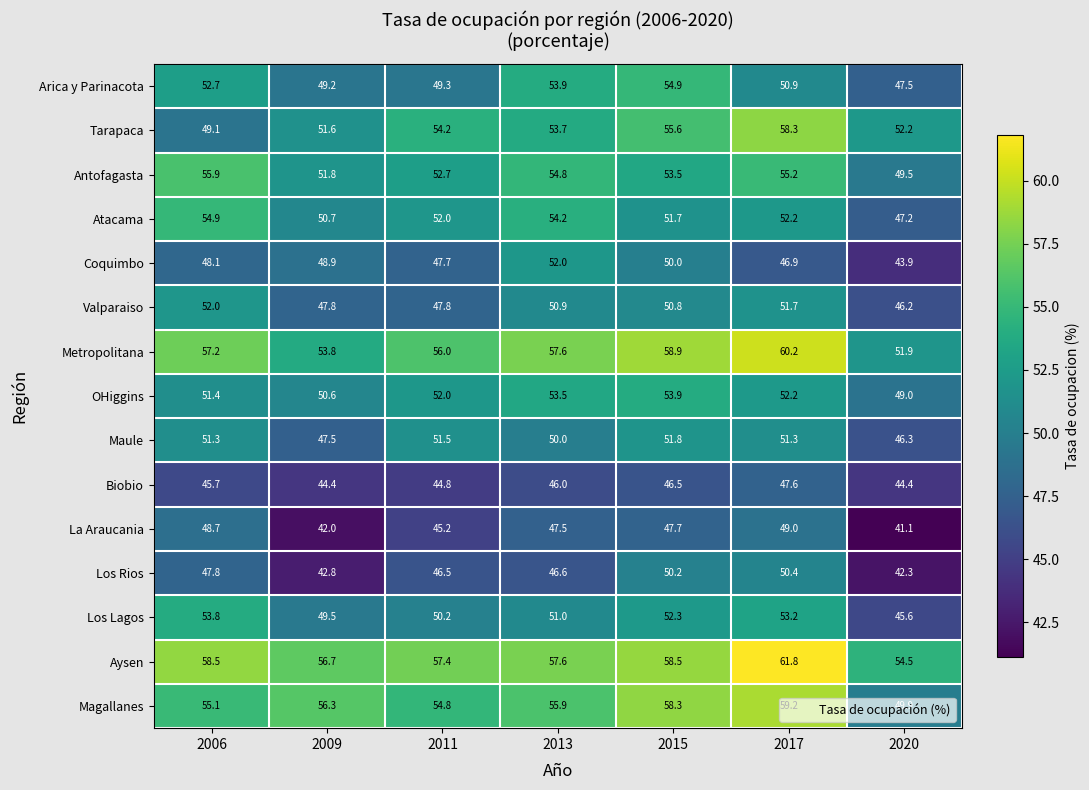

Rank the categories by Coquimbo value from highest to lowest.

2013, 2015, 2009, 2006, 2011, 2017, 2020